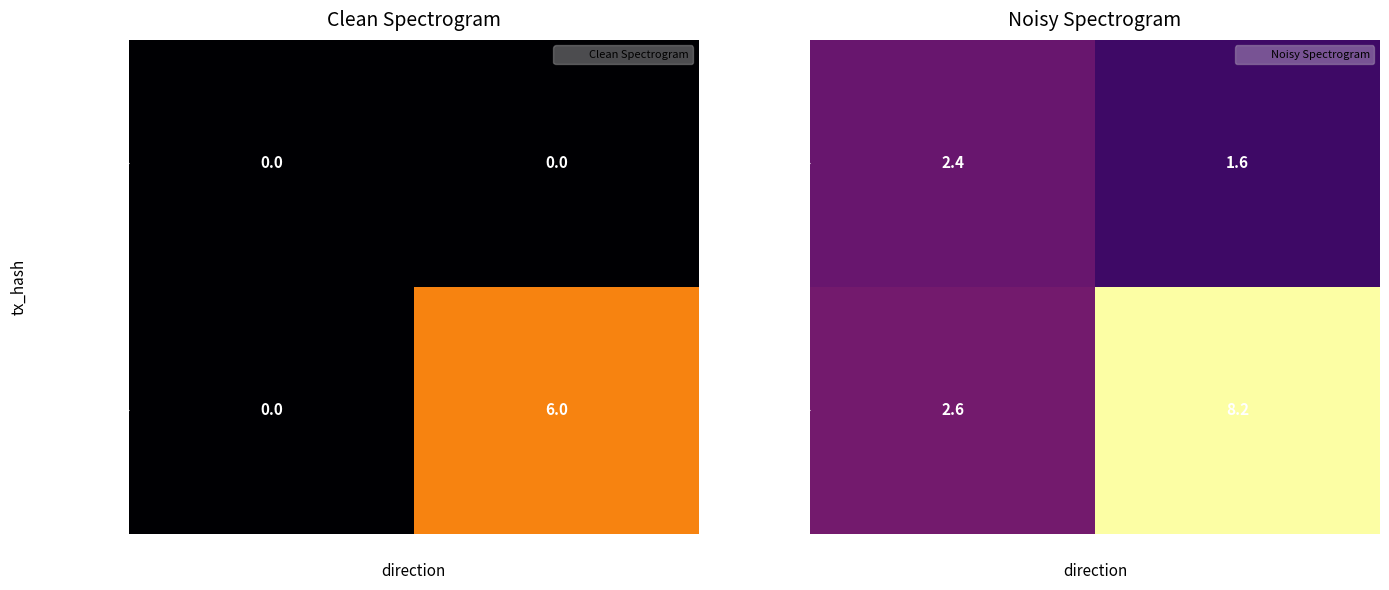

What is the difference between the maximum and minimum values in the cd76e6e43da9… series?

0.8